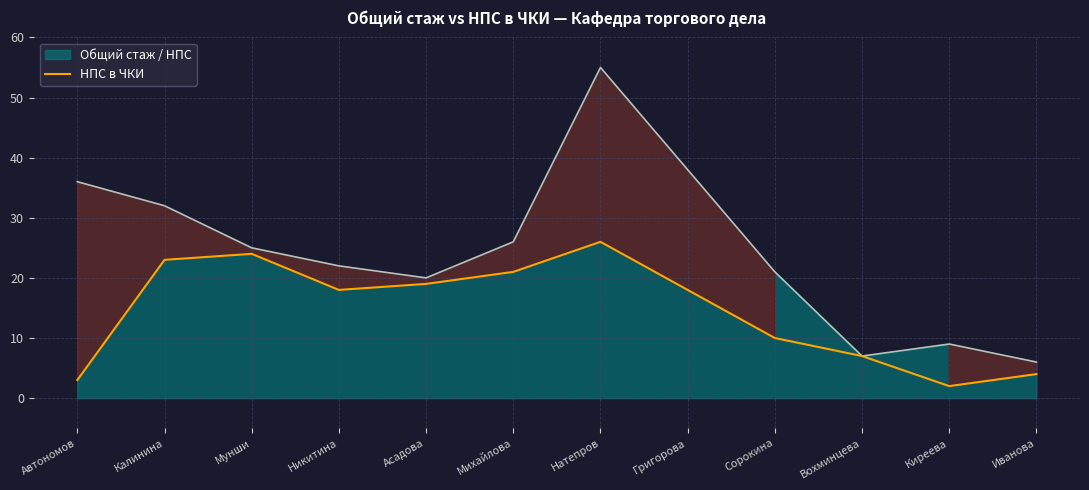

How many interior local peaks (higher than both neighbors) does the data have?

2